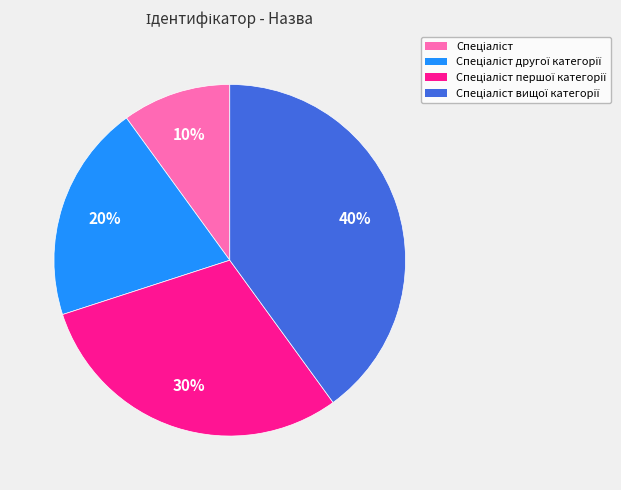

To the nearest percent, what is the difference between the largest and smallest slice percentages?

30%